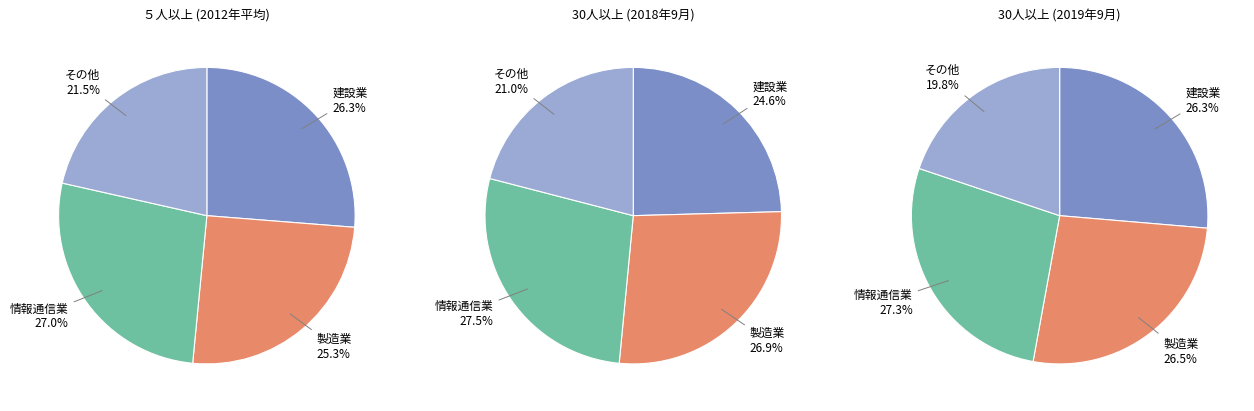

Is there any slice that represents more than half of the pie?

No